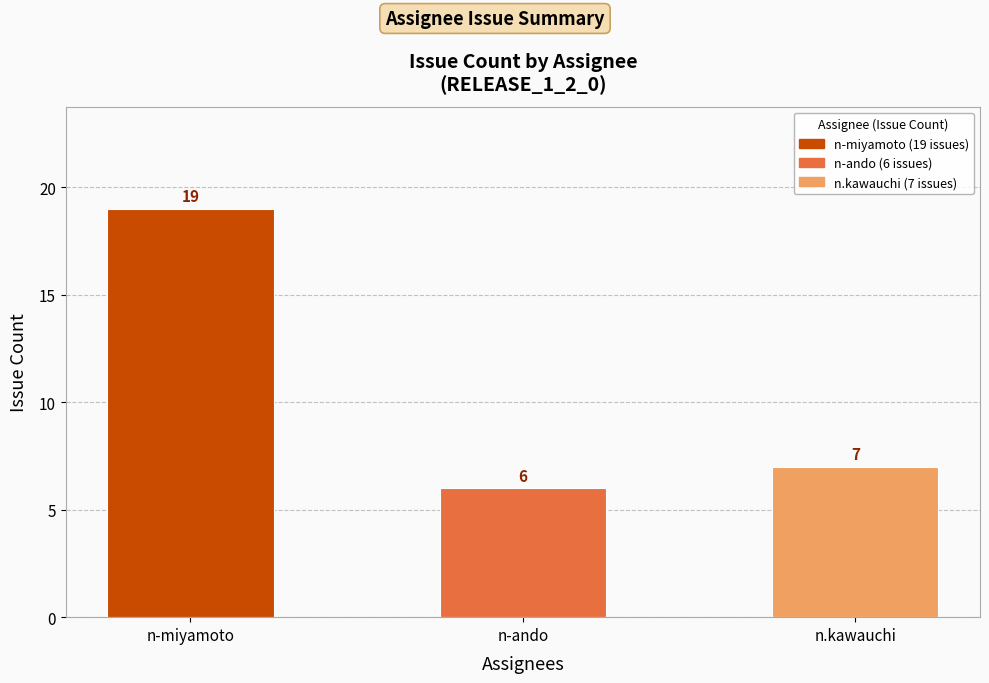

How many data points does each series have?

3